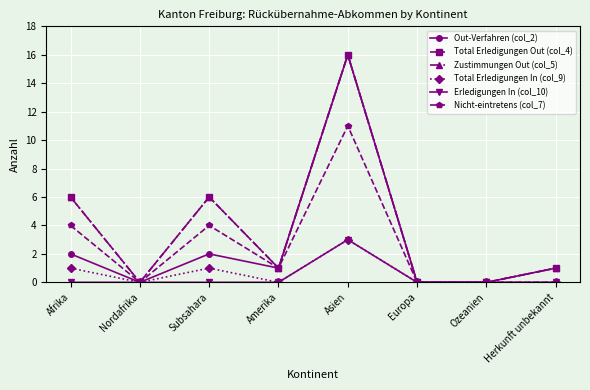

Which has a higher value, Asien or Subsahara?

Asien